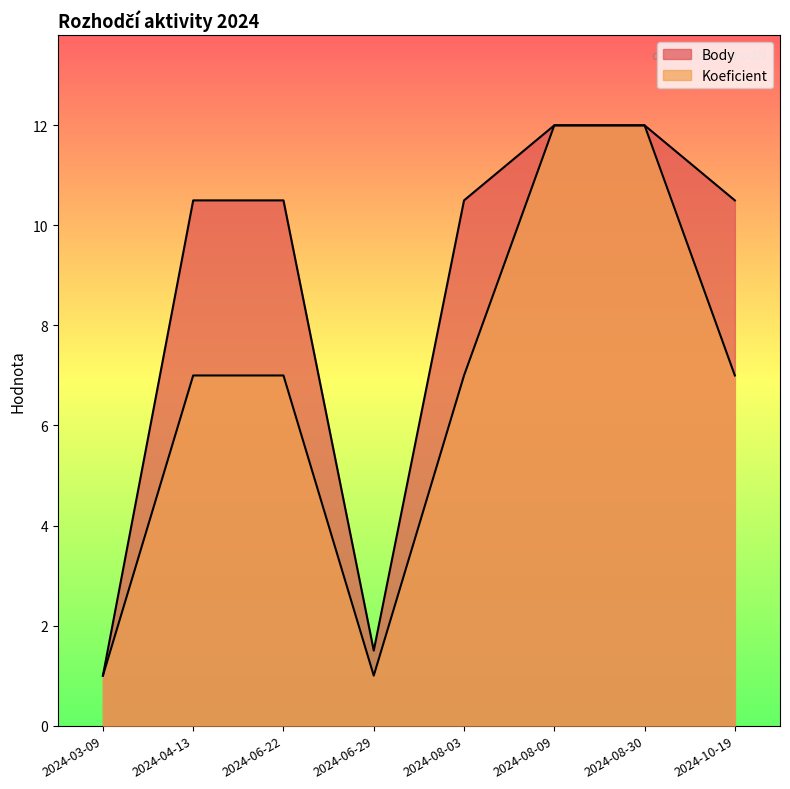

How many lines are shown in the chart?

2